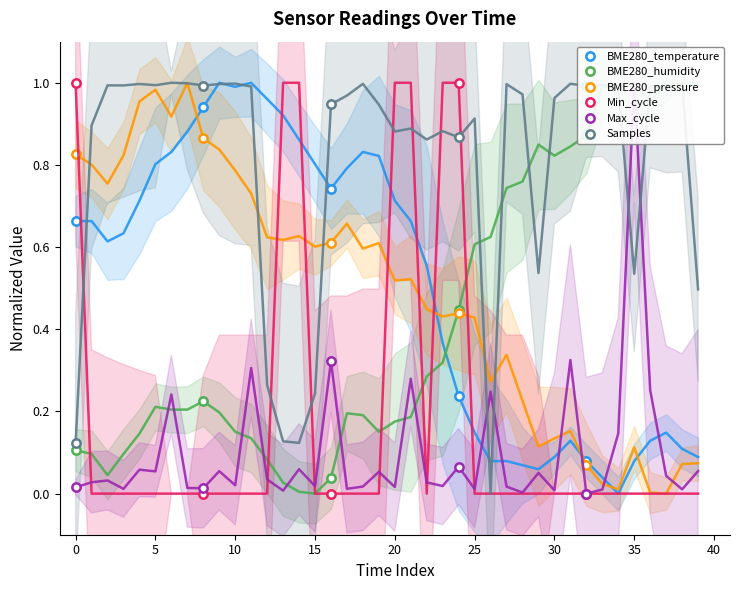

True or false: Max_cycle and BME280_pressure intersect in this chart.

False